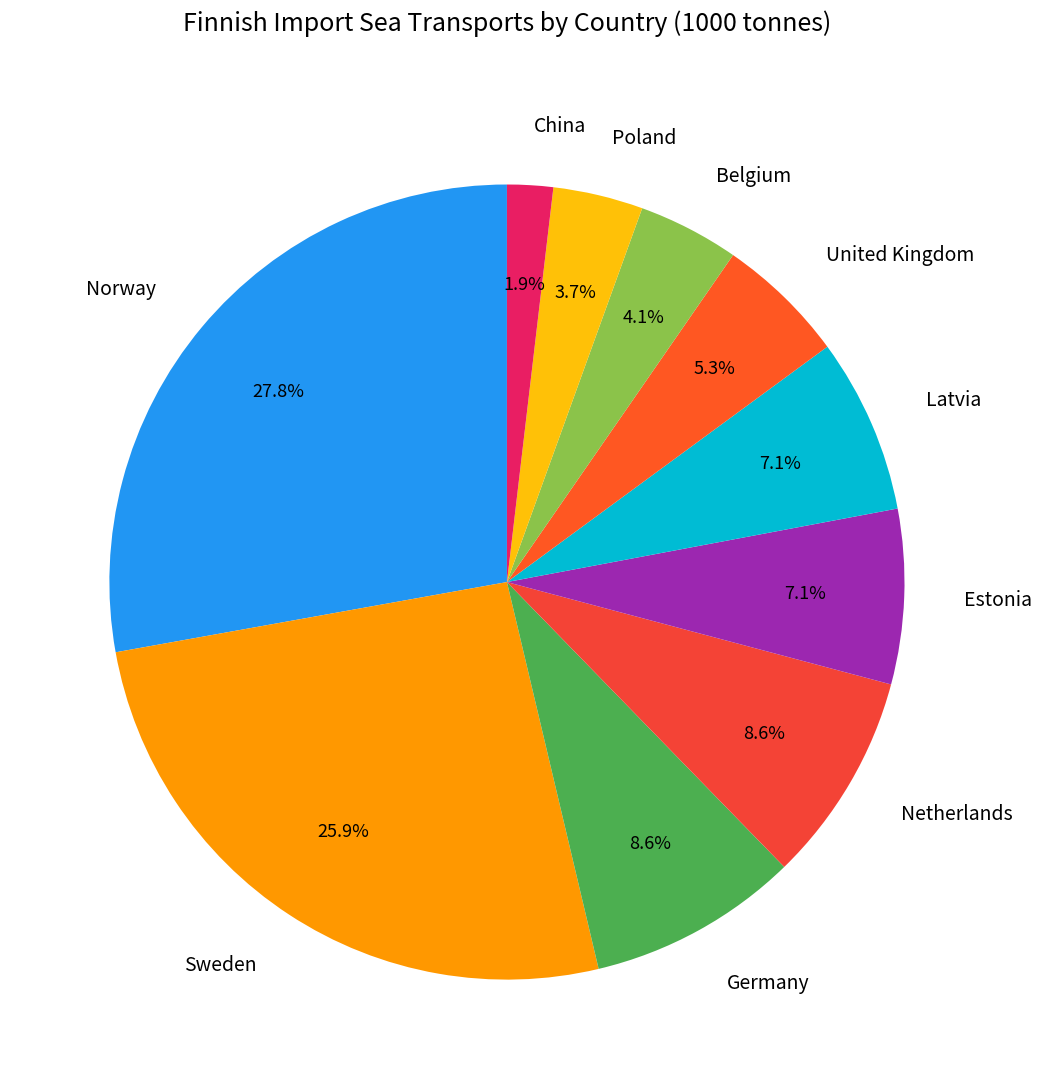

True or false: Belgium accounts for 4% of the total.

True